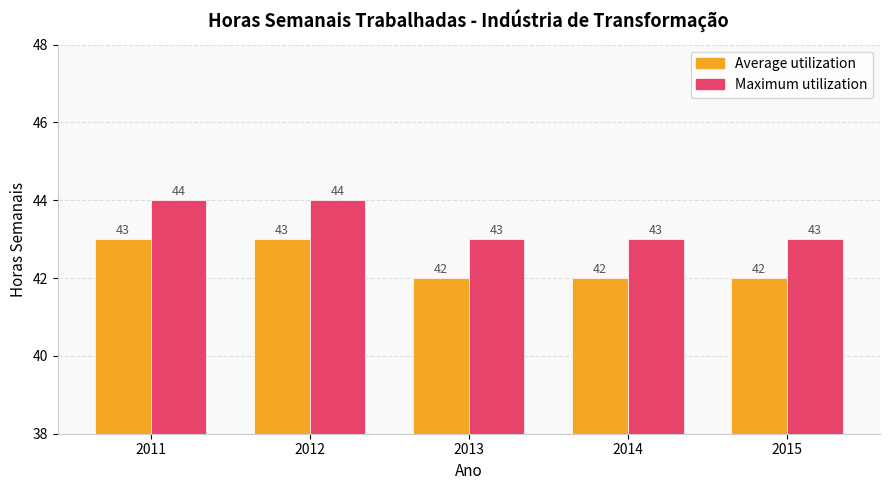

Are the bars grouped side by side (vs. stacked)?

Yes